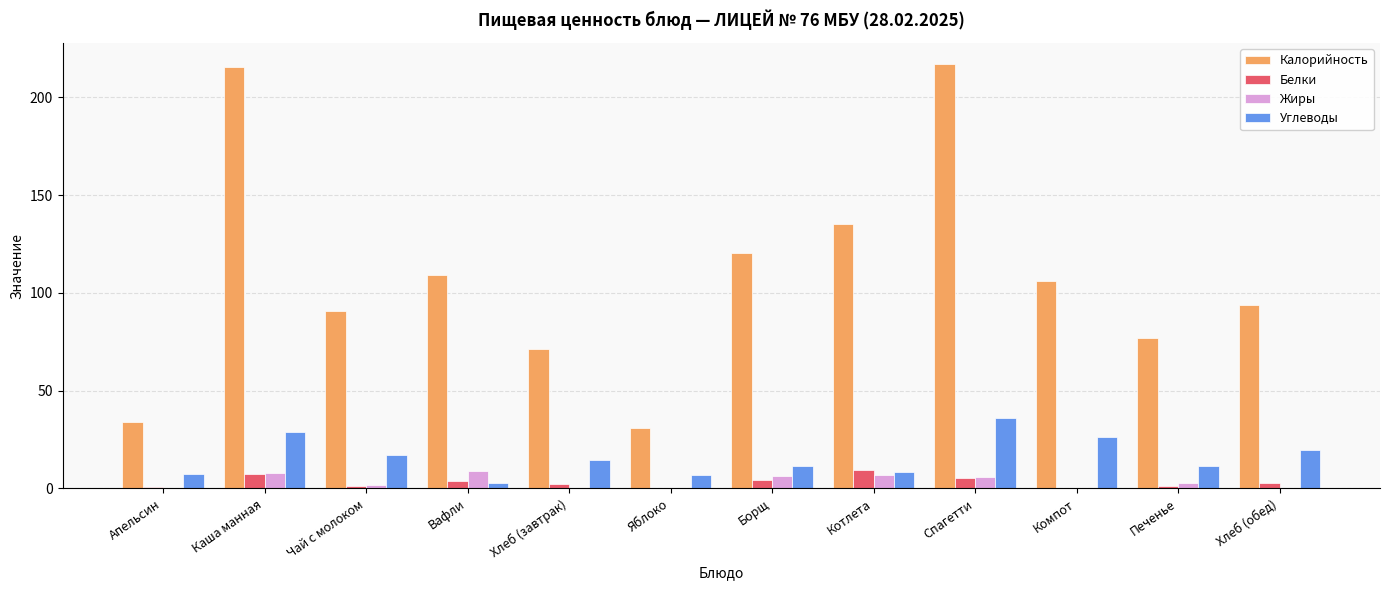

Is it true that Калорийность equals 165.0 at Вафли?

False